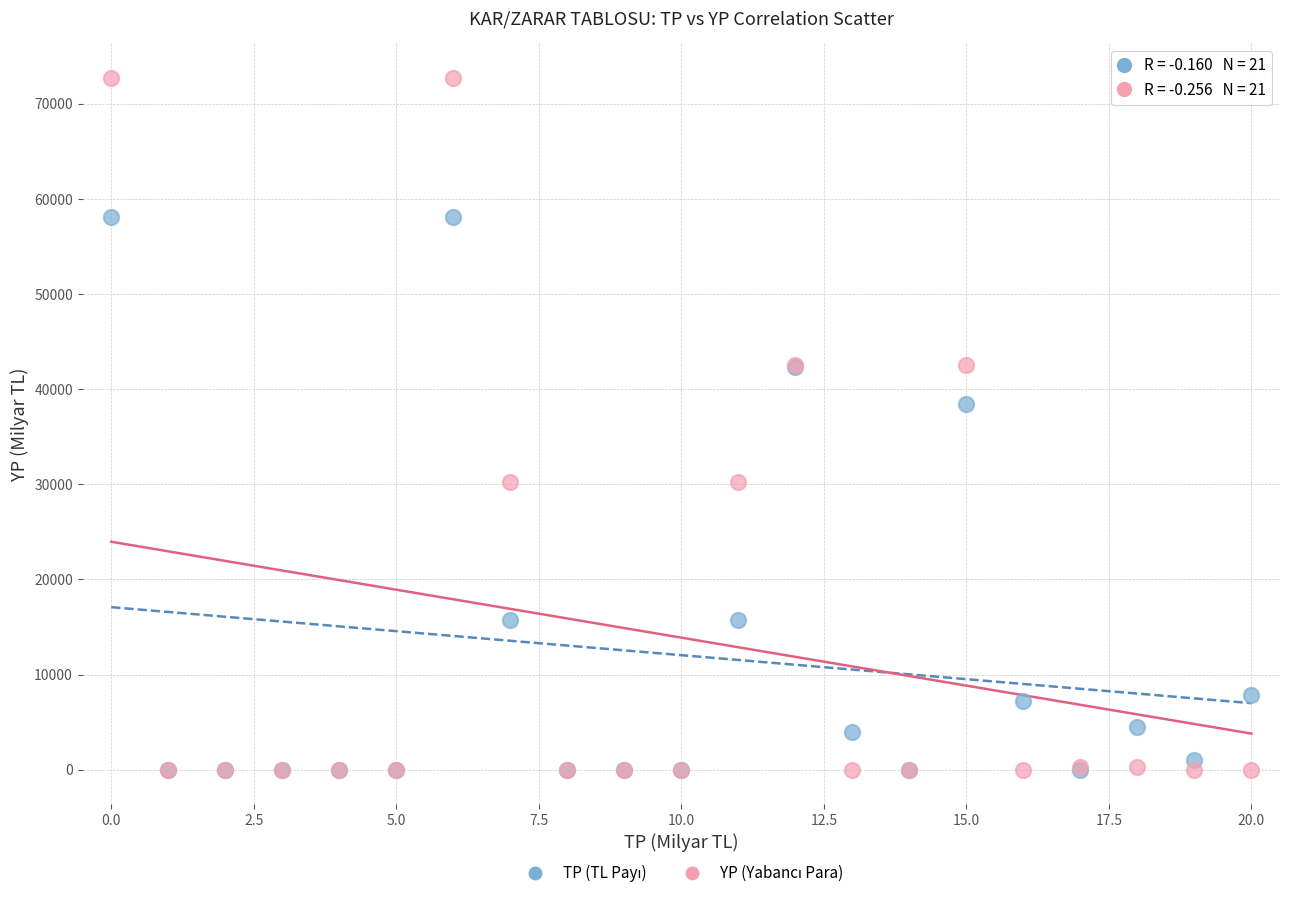

Across all series, what Y value is closest to 36362?

38437